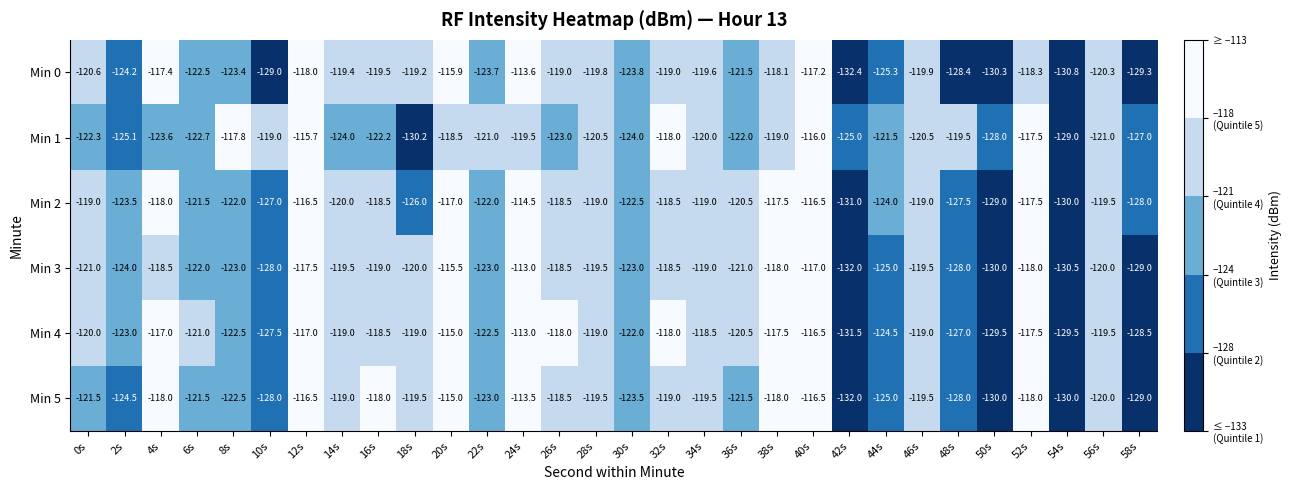

At which label is Min 0 closest to -123?

8s